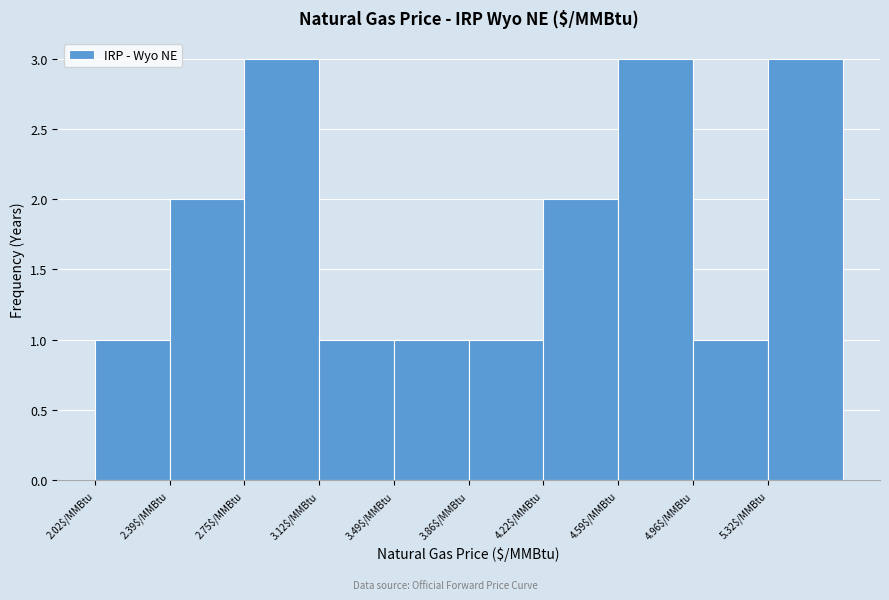

Reading left to right, transcribe this chart: for each bar, give the range it covers on the x-axis and its height. Neither the bar edges nor the heights are printed on the chart, so give them approximately, as read against the axes.

2.00 to 2.40: 1
2.40 to 2.75: 2
2.75 to 3.10: 3
3.10 to 3.50: 1
3.50 to 3.85: 1
3.85 to 4.20: 1
4.20 to 4.60: 2
4.60 to 4.95: 3
4.95 to 5.30: 1
5.30 to 5.70: 3